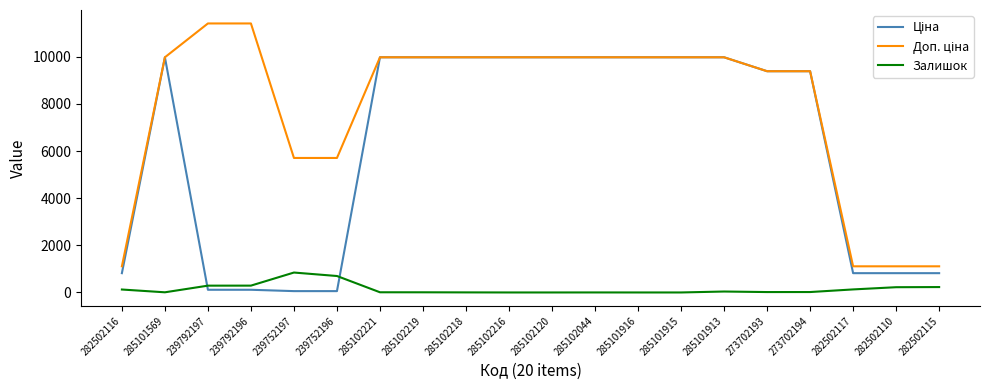

What position from the right is 239752197?

16